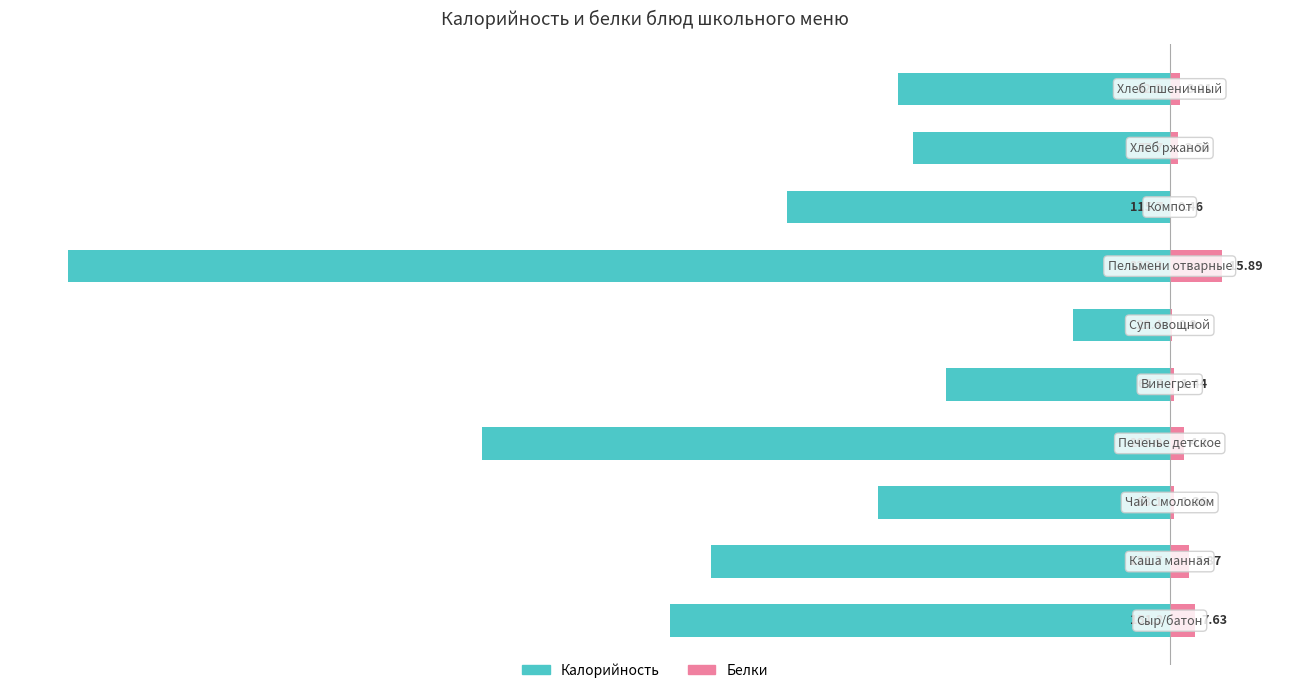

What is the average value of the Белки series?

4.3